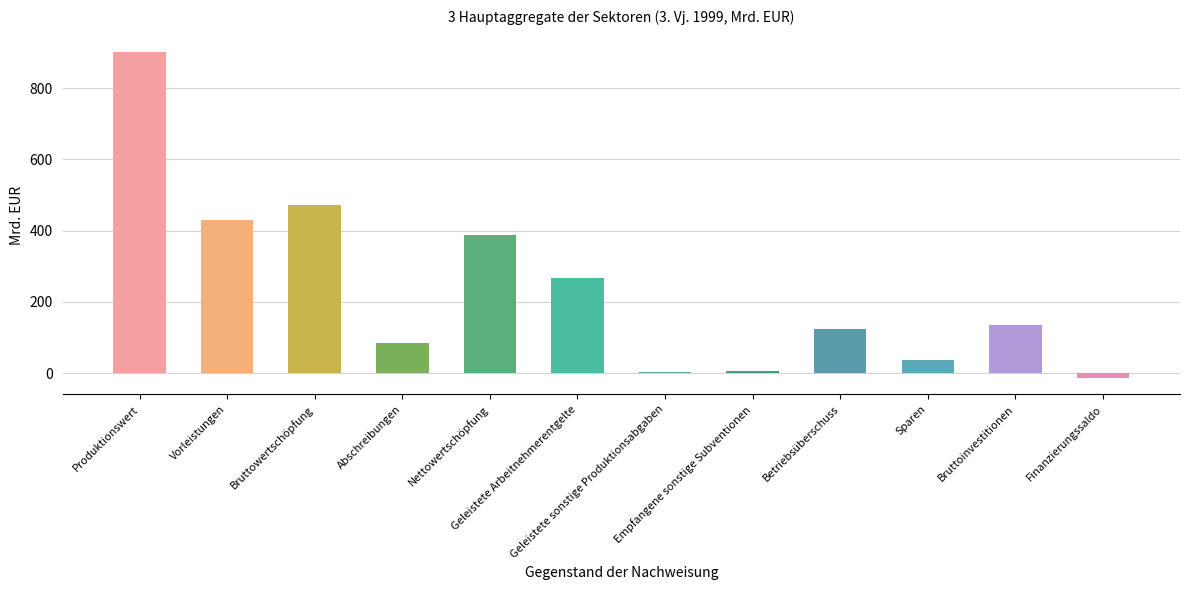

What is the label of the 2nd bar from the right?

Bruttoinvestitionen